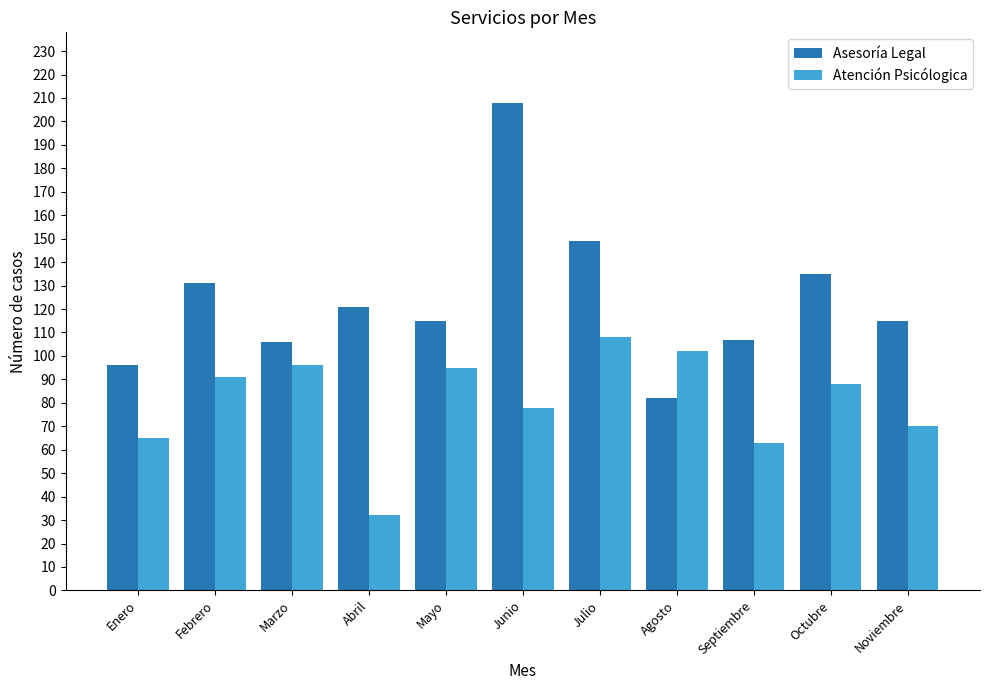

What is the approximate value of Atención Psicólogica at Abril, to the nearest 10?

30